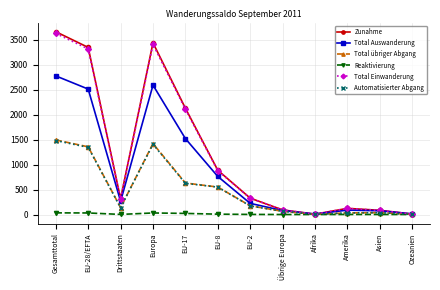

What is the label of the 8th point from the right?

EU-17